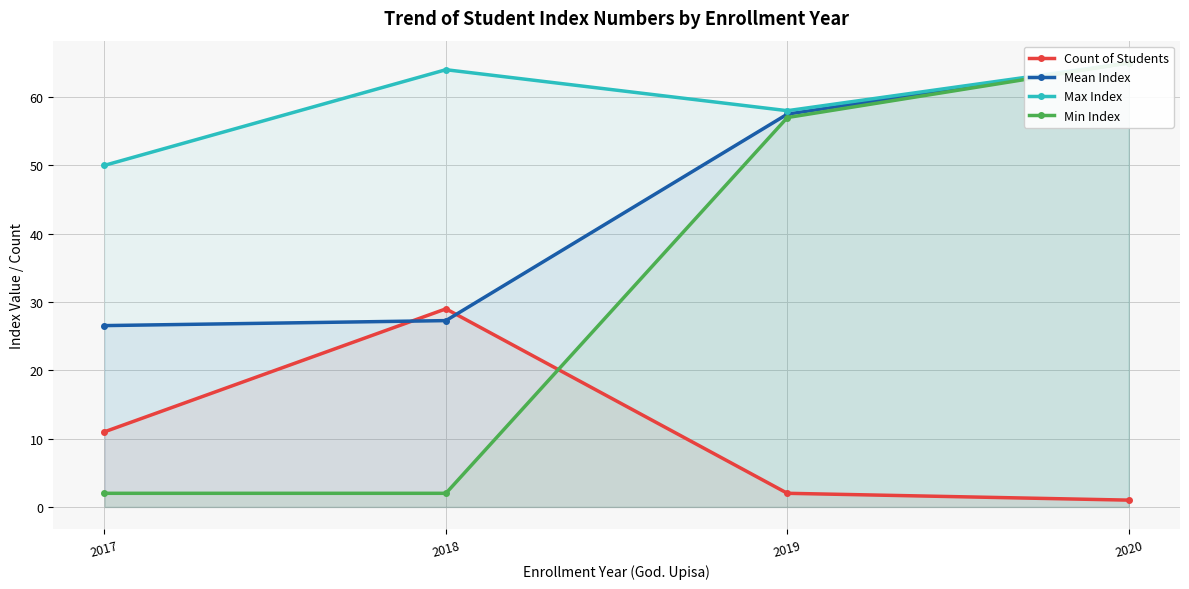

Which label corresponds to the largest value in the chart?

2020